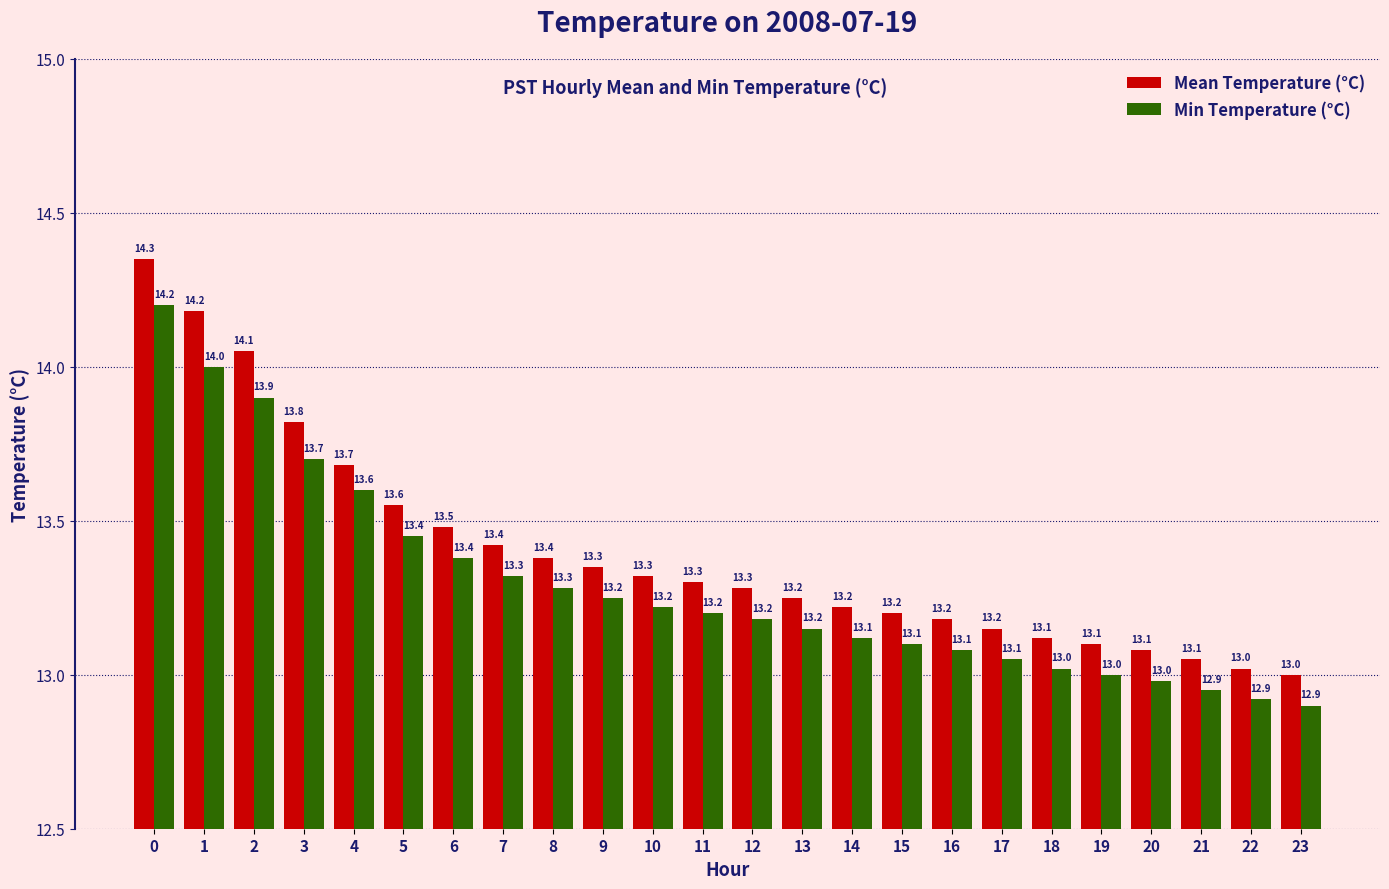

How many data points in Min Temperature (°C) are less than 13?

4